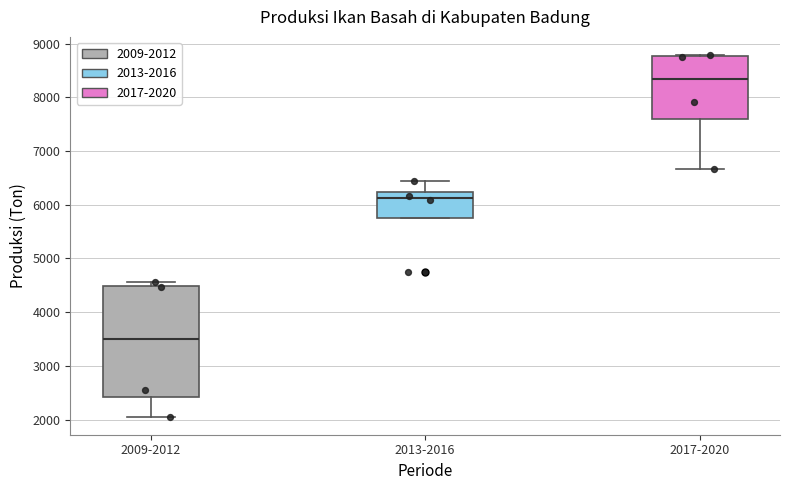

Reading left to right, transcribe this box plot: for each box, give where its median line is, the range the box spans, and where its two whiskers end, as read against the y-axis. The values are not printed on the chart, so give them approximately, as read against the axis.

2009-2012: median 3500, box 2400 to 4500, whiskers 2100 to 4600
2013-2016: median 6100, box 5800 to 6200, whiskers 5800 to 6500
2017-2020: median 8300, box 7600 to 8800, whiskers 6700 to 8800